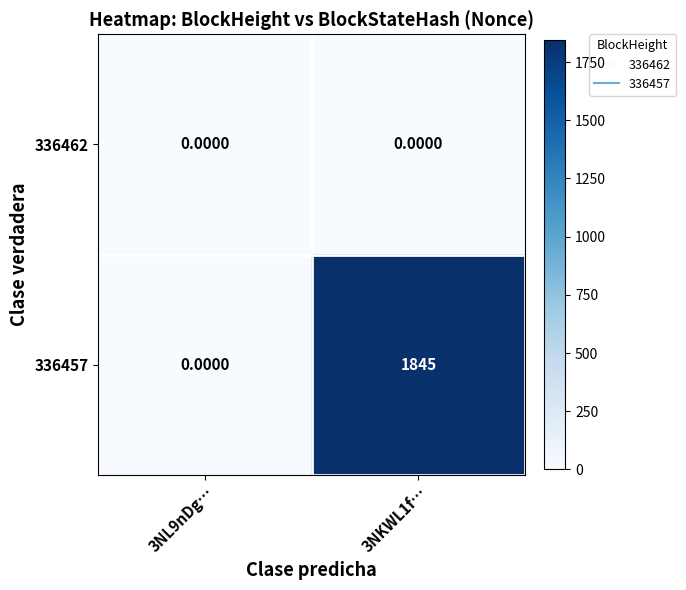

Rank the series by their maximum value, from highest to lowest.

336457, 336462